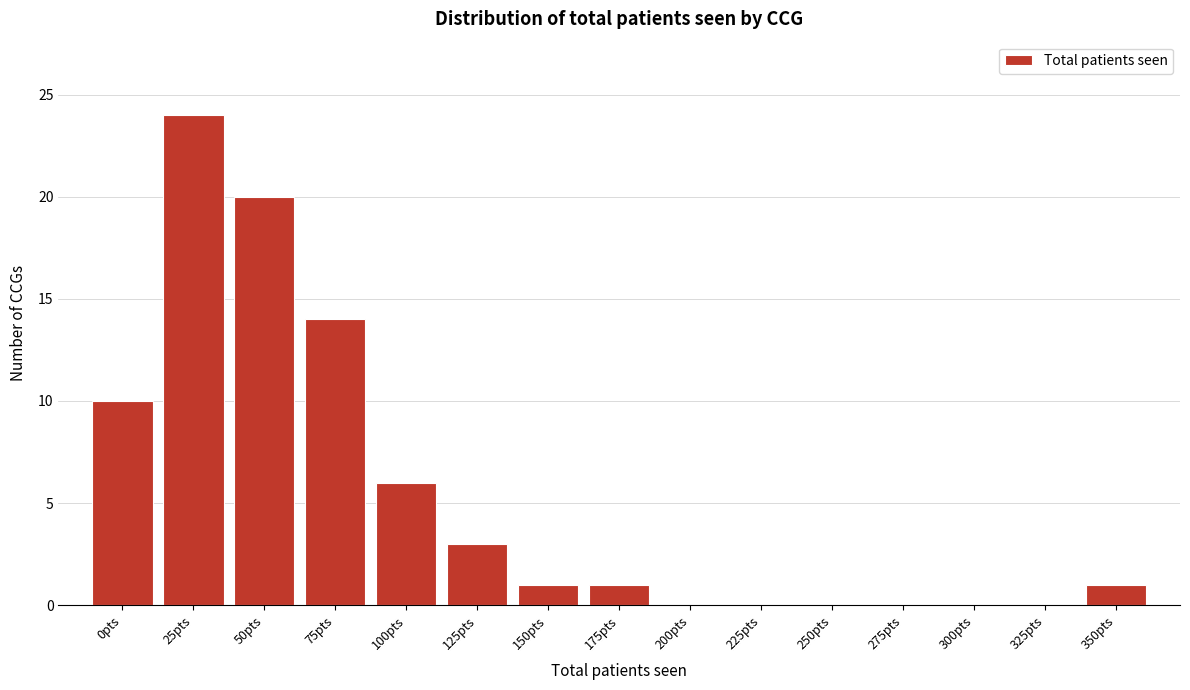

Reading right to left, list all the values displayed in this chart.

350pts=1	325pts=0	300pts=0	275pts=0	250pts=0	225pts=0	200pts=0	175pts=1	150pts=1	125pts=3	100pts=6	75pts=14	50pts=20	25pts=24	0pts=10